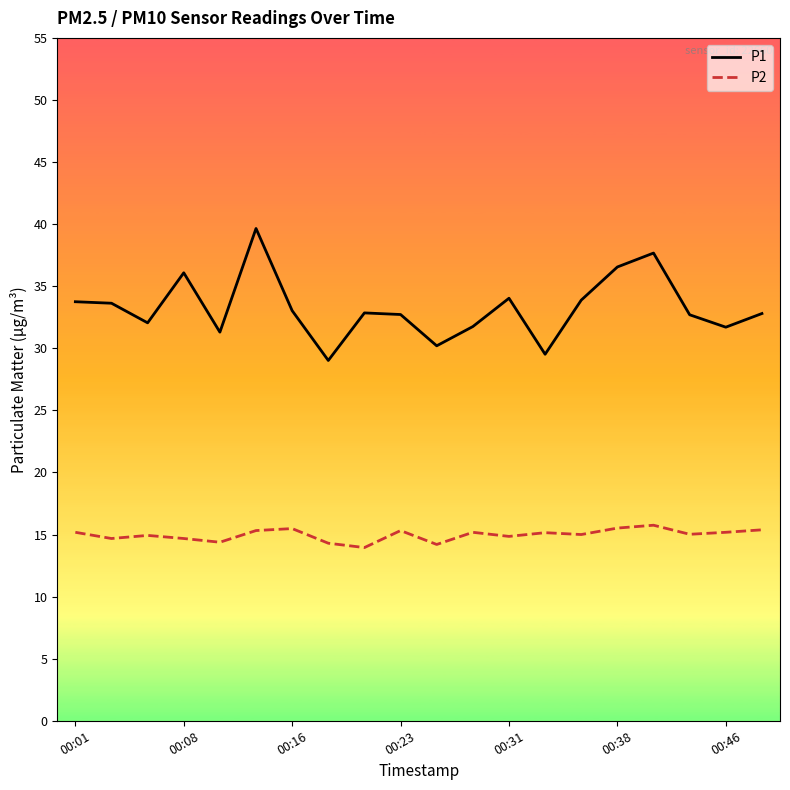

What is the difference between the maximum and minimum values in the P2 series?

1.8